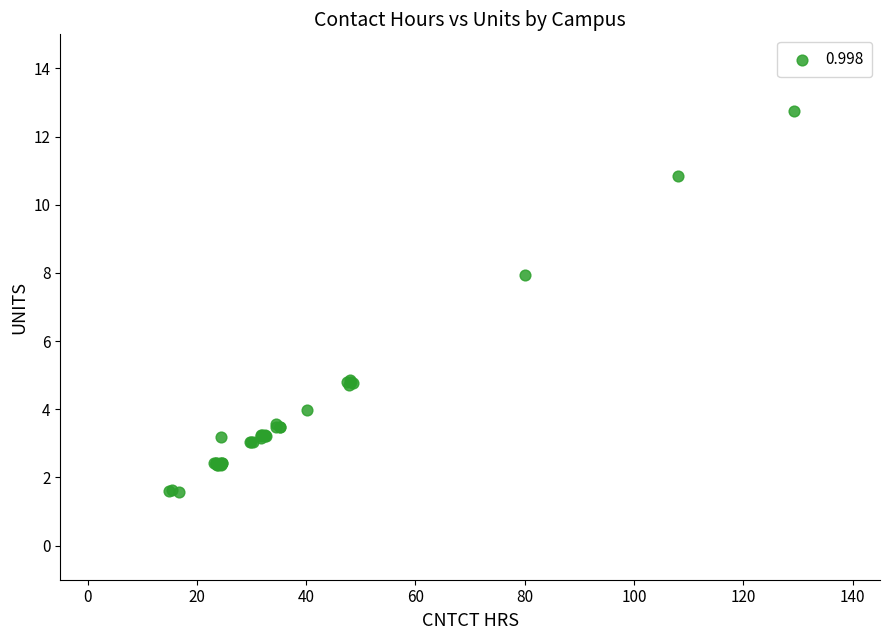

What Y value in the scatter plot is closest to 7?

7.9